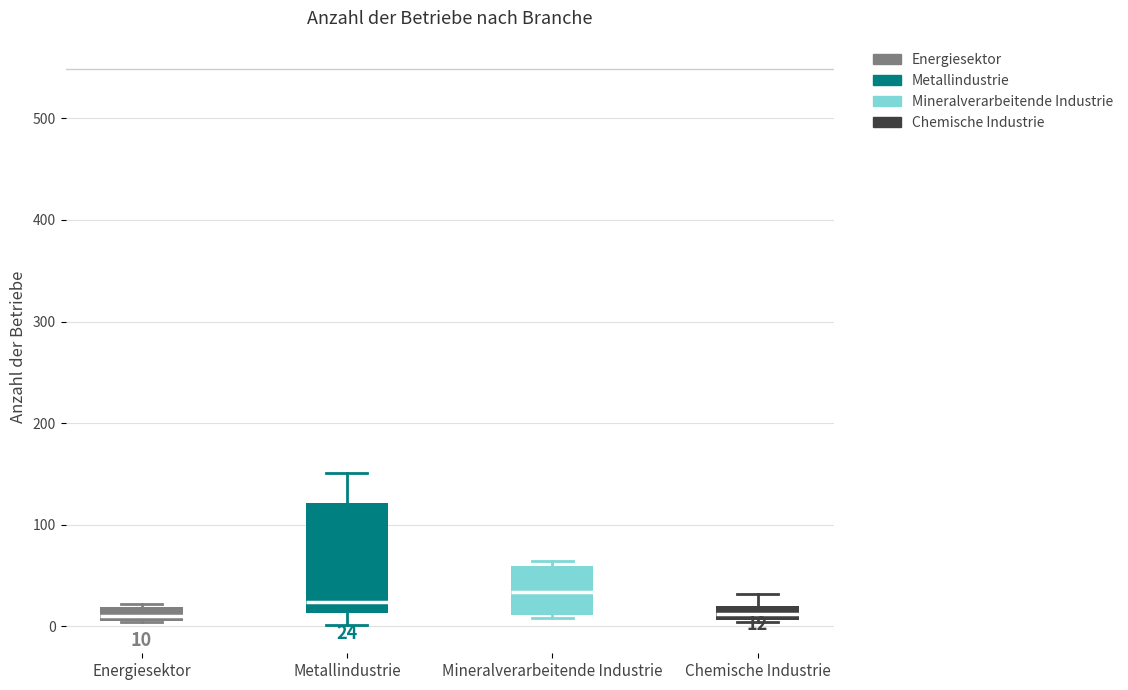

Comparing the boxes themselves (not the whiskers), which one is the tallest?

Metallindustrie